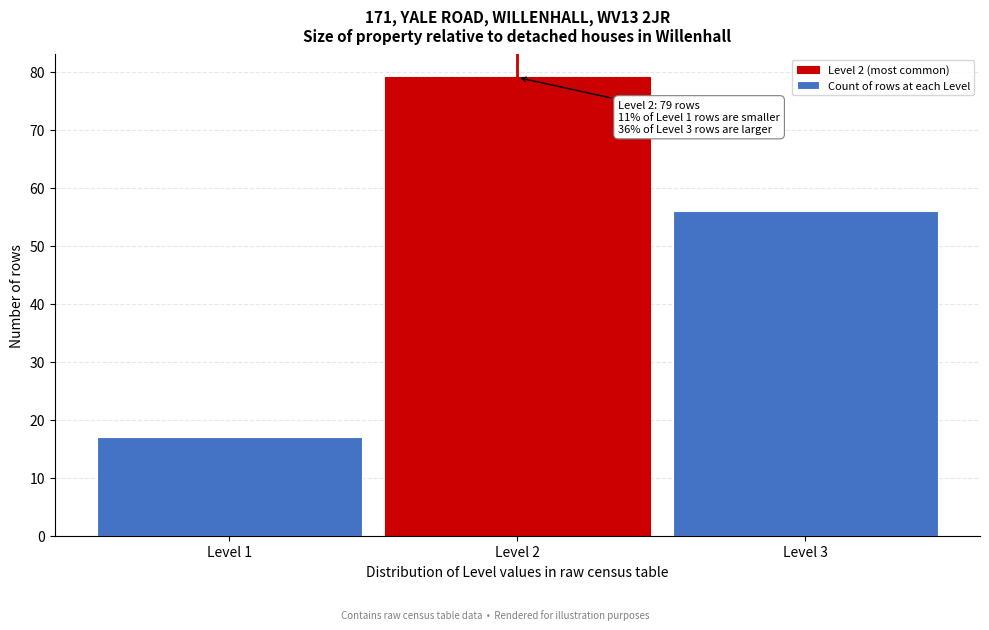

Reading right to left, extract all data points from this chart.

56	79	17